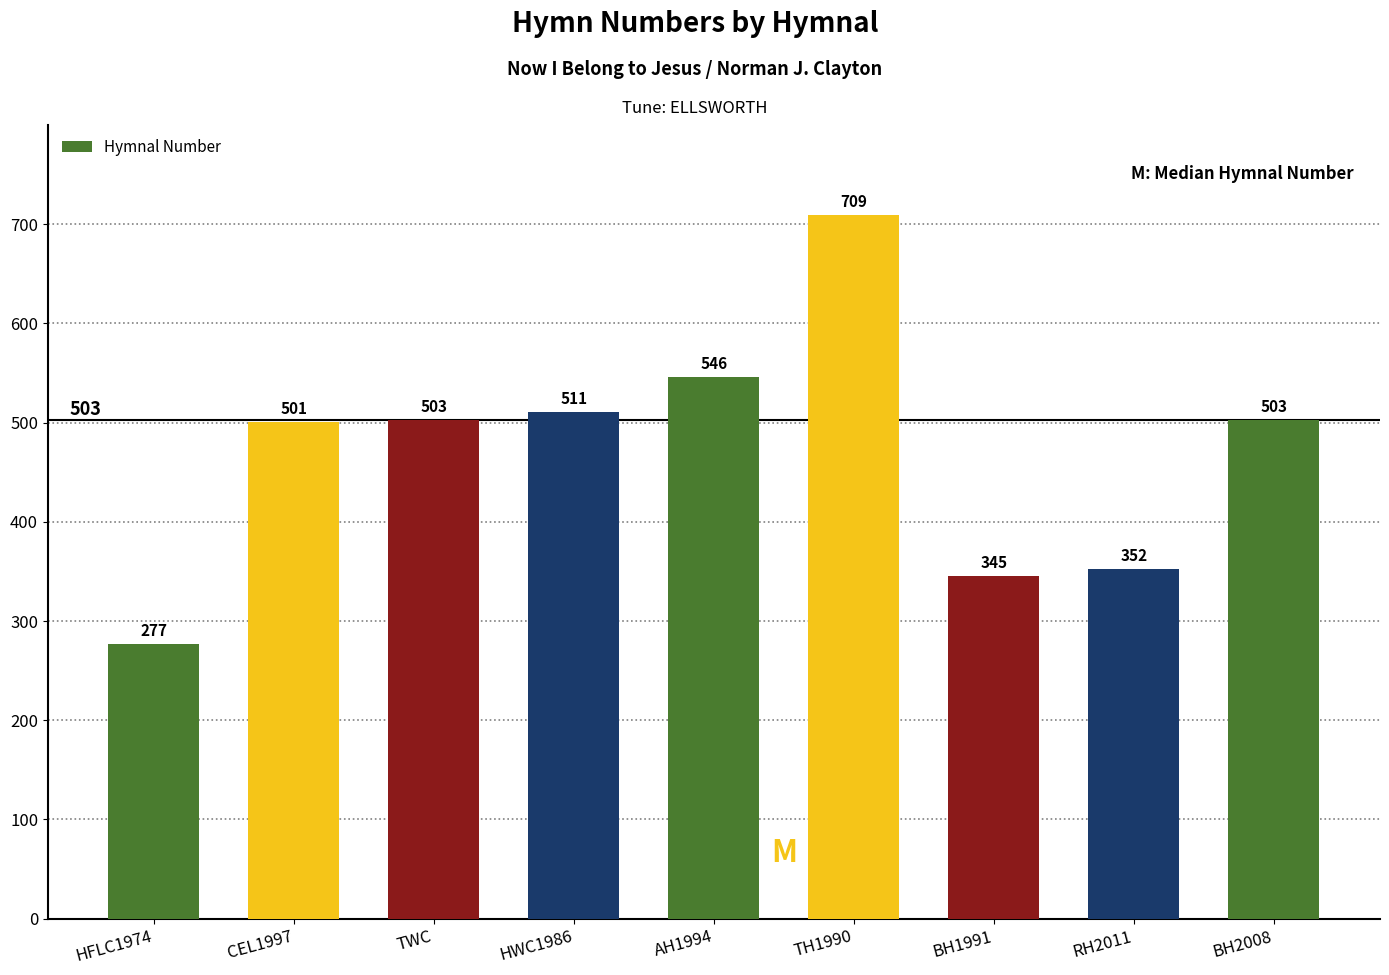

What is the sum of the values at HWC1986 and TH1990?

1220